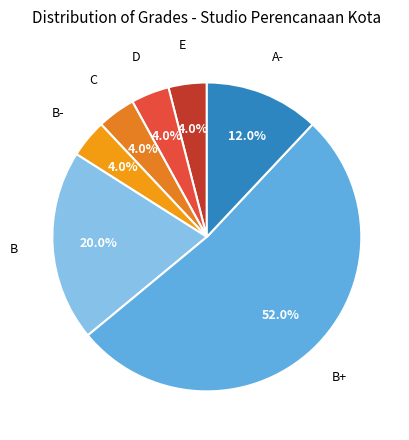

Does any single category account for the majority?

Yes